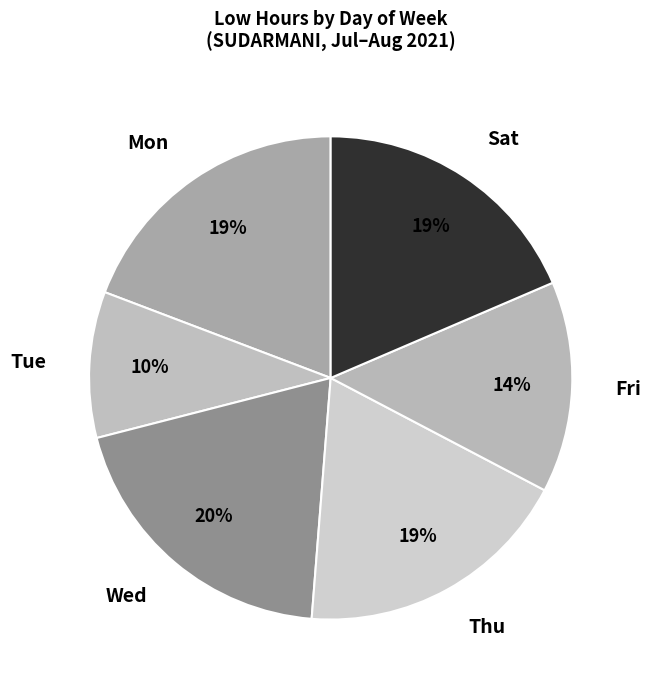

How many slices are in this pie chart?

6